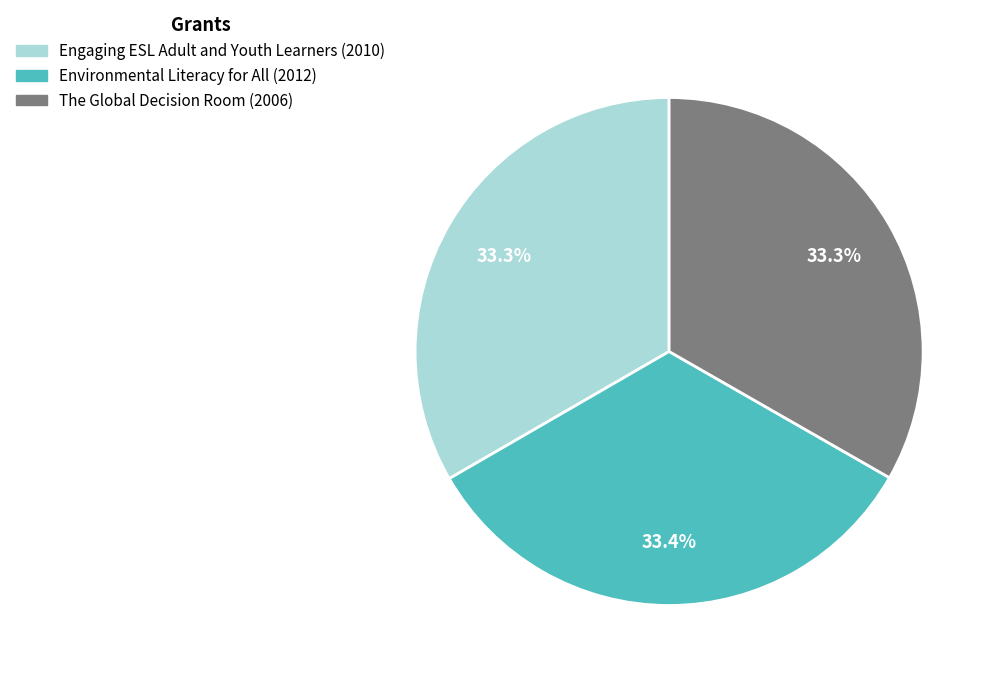

What percentage is NOT represented by The Global Decision Room (2006)?

66.7%